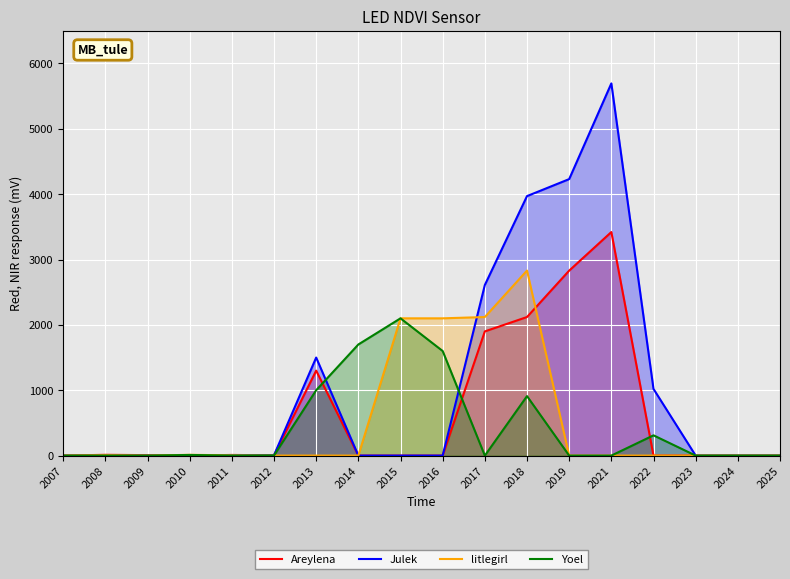

Which series has the largest total across all categories?

Julek